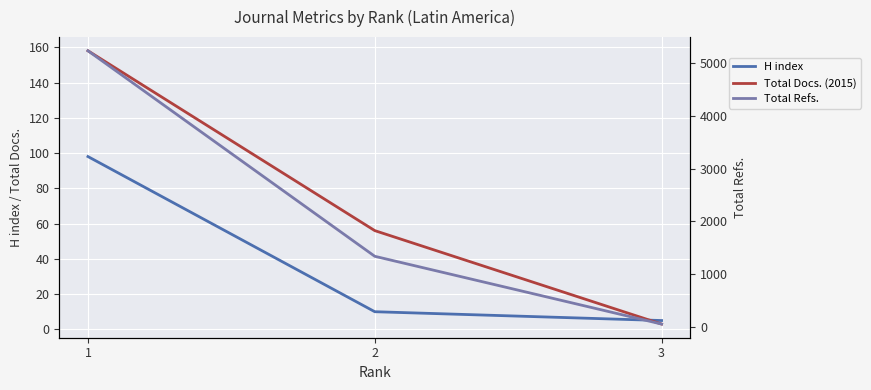

At which label is Total Docs. (2015) closest to 80?

2